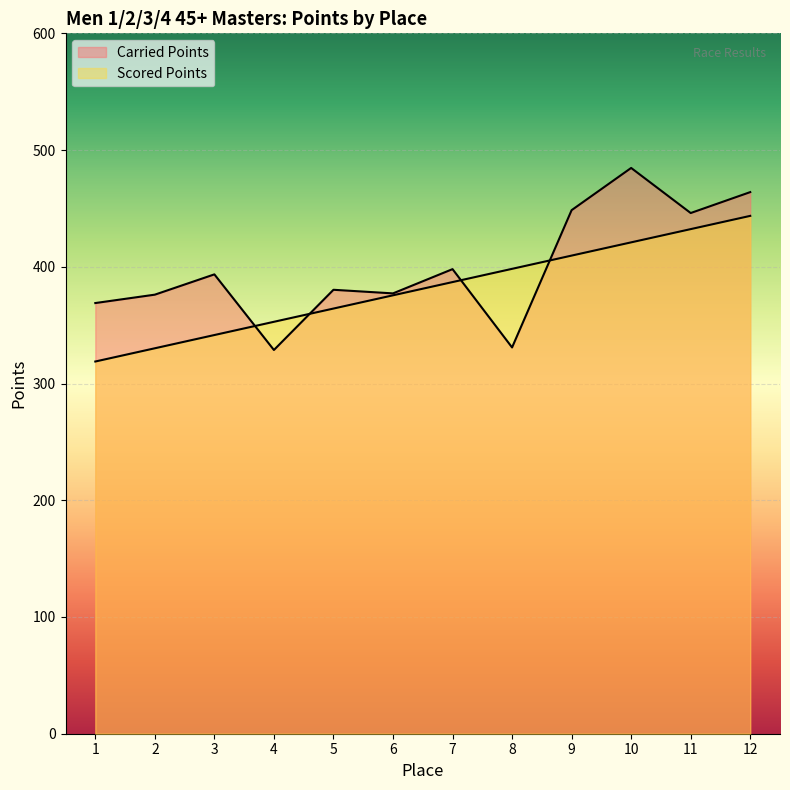

Which series has the largest total across all categories?

Carried Points